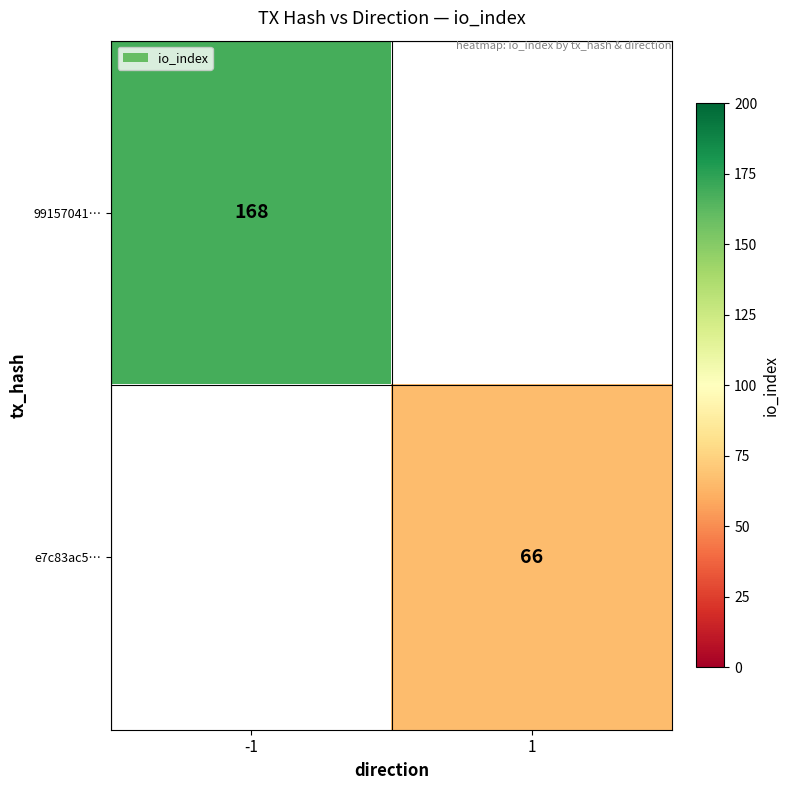

Is it true that e7c83ac5… equals 66 at 1?

True